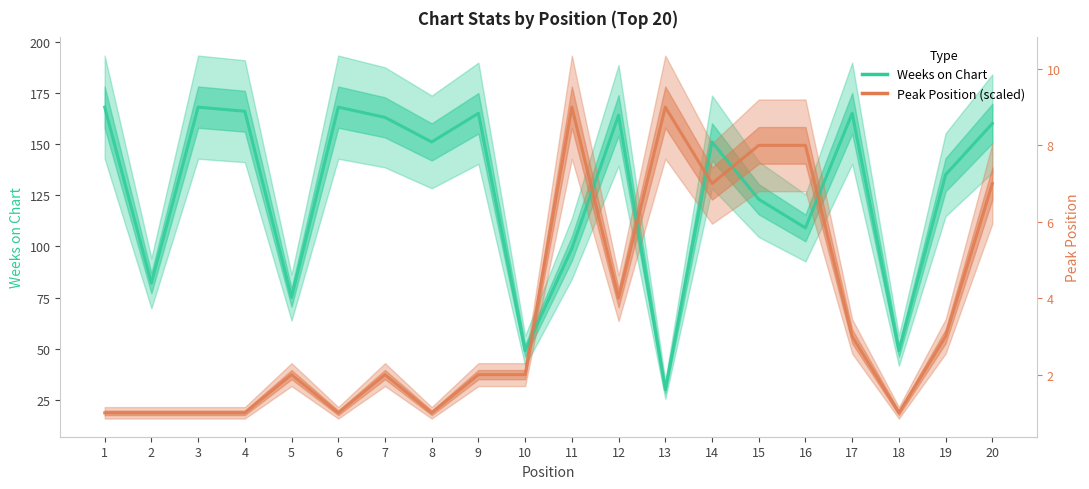

Count the number of categories in the chart.

20